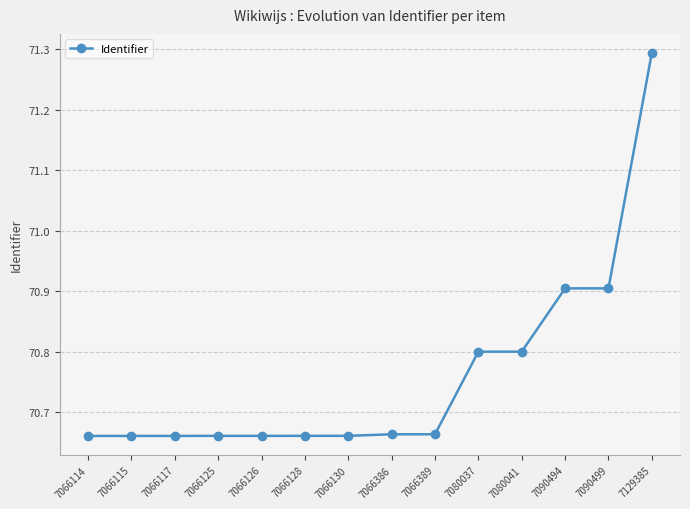

True or false: the data shows 48.2 at 7066115.

False